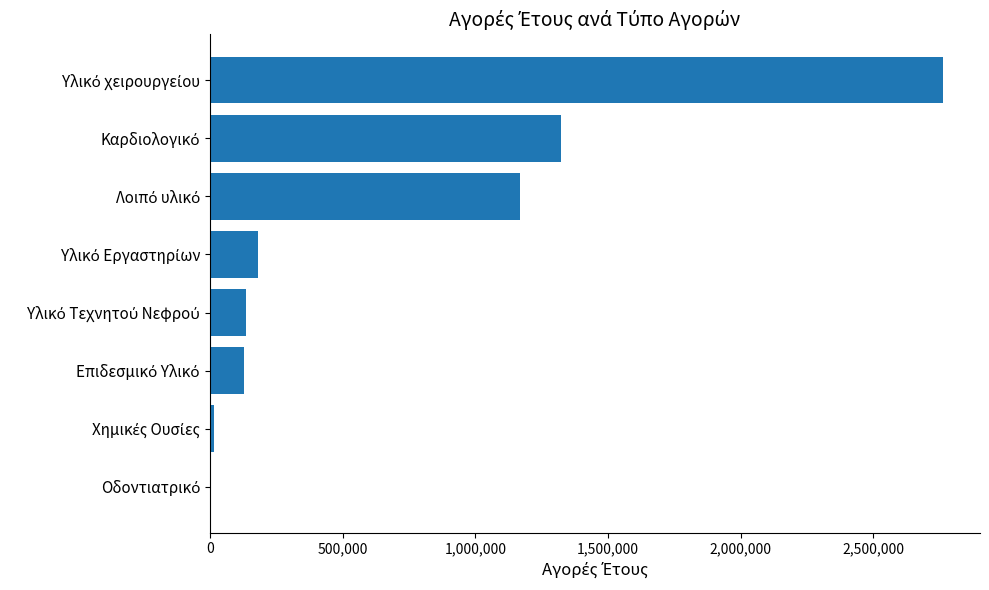

What is the maximum value shown in the chart?

2763297.5